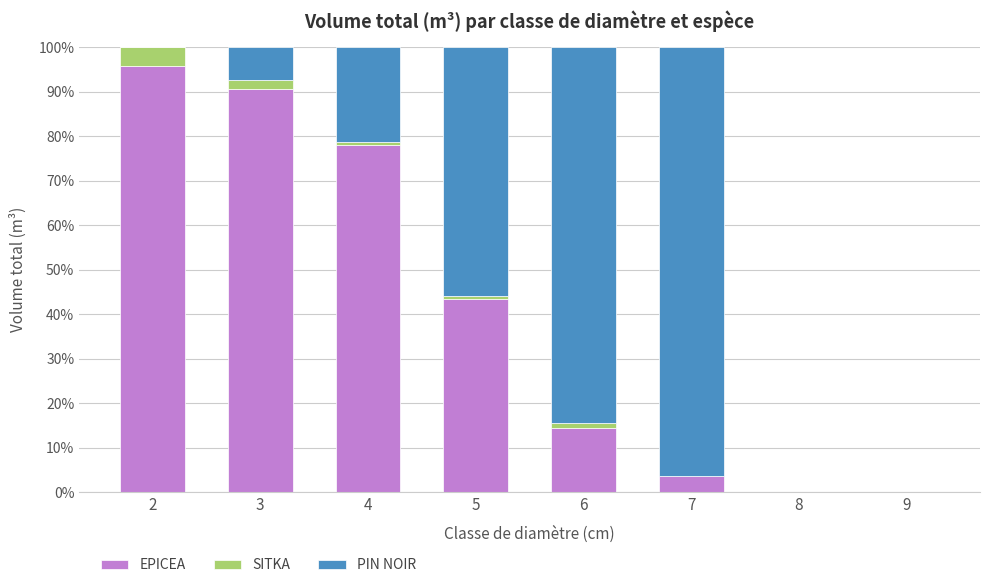

The EPICEA series shows 72.8 at 5. True or false?

False